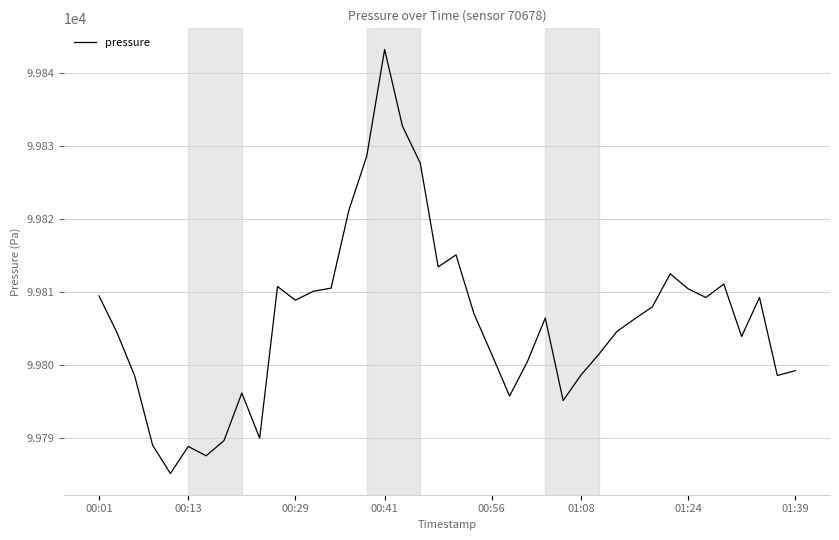

What is the smallest value displayed?

99785.1